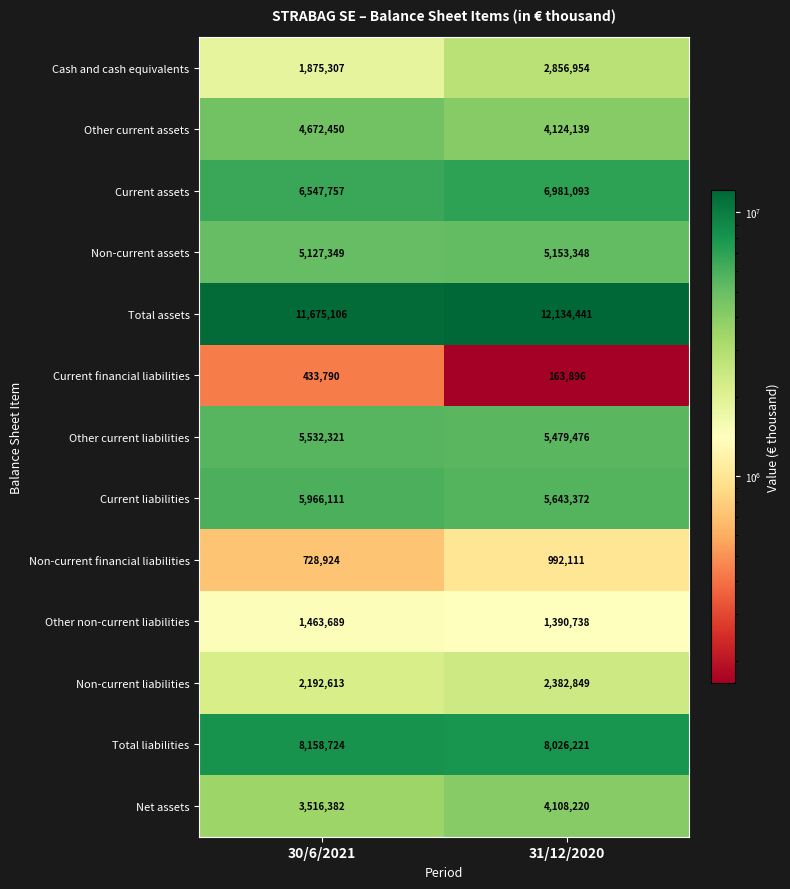

Which series has the widest spread of values?

Cash and cash equivalents